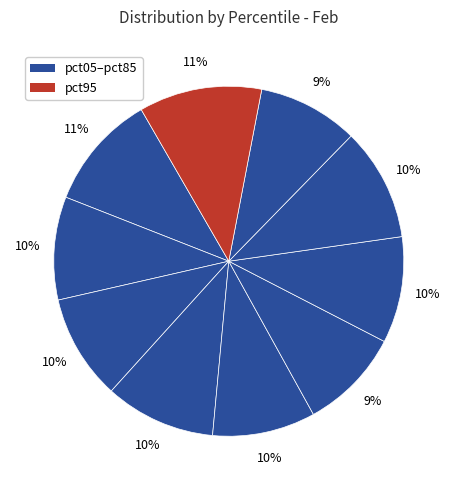

How many slices are in this pie chart?

10